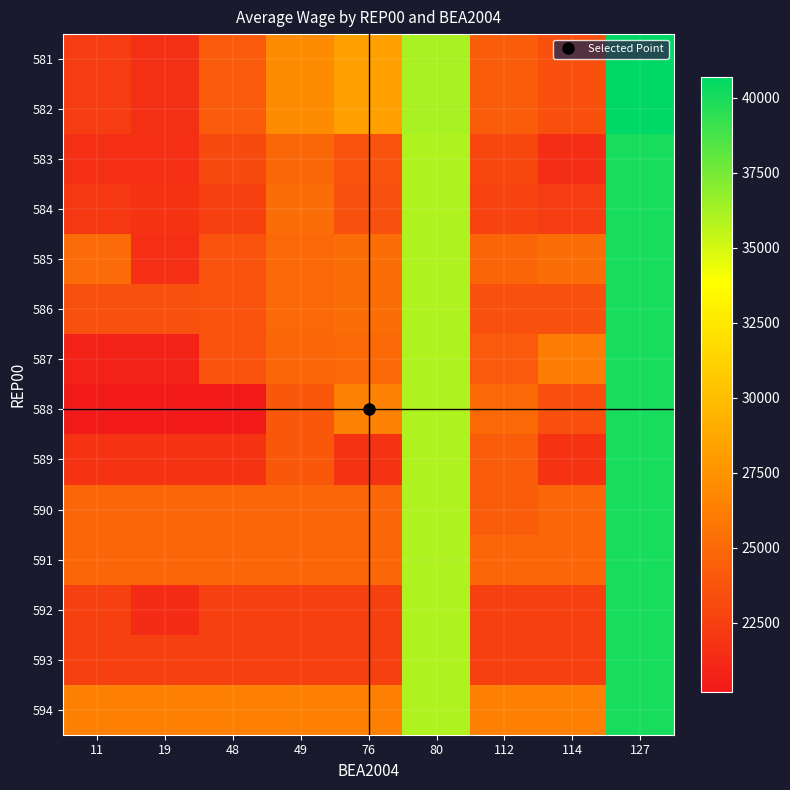

Which label corresponds to the largest value in the chart?

127